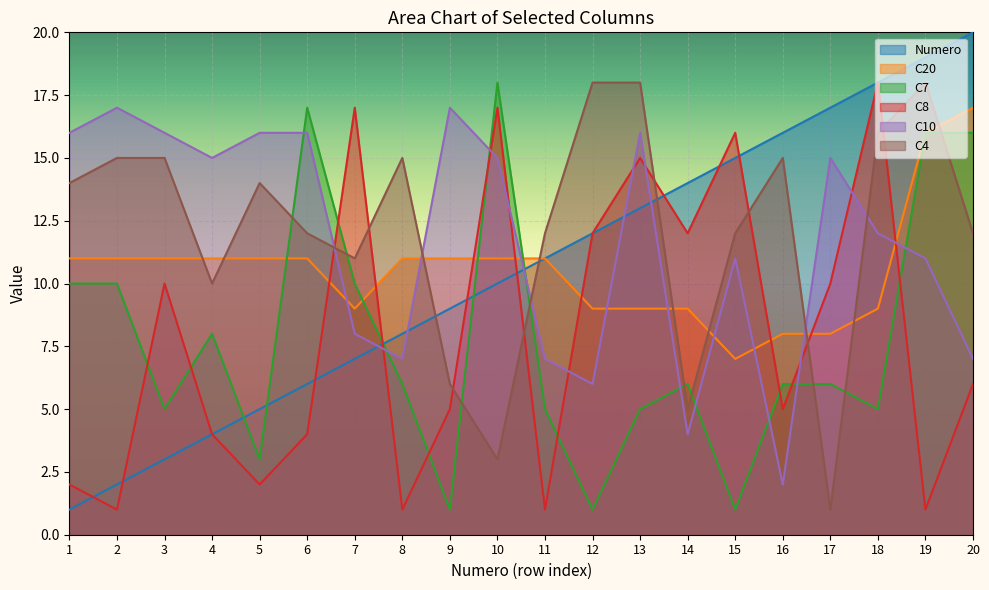

Rank the series by their maximum value, from lowest to highest.

C20, C10, C7, C8, C4, Numero